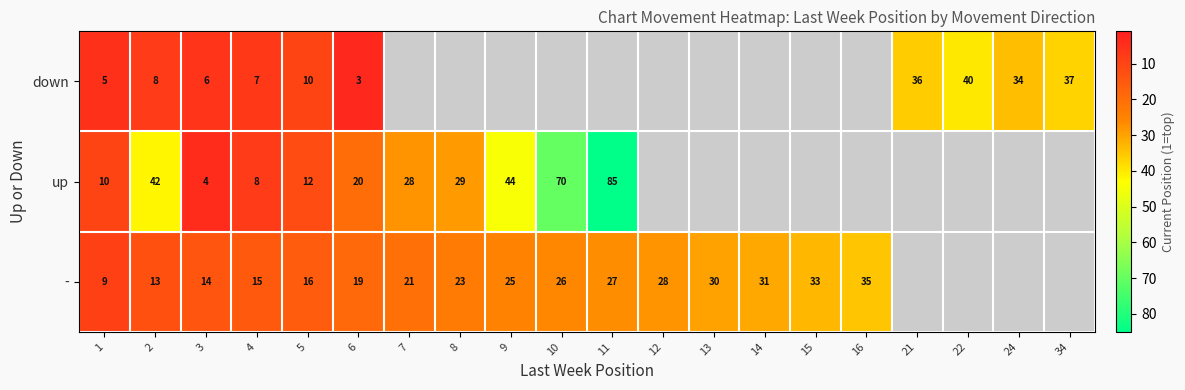

What is the spread (max minus min) of values at 3?

10